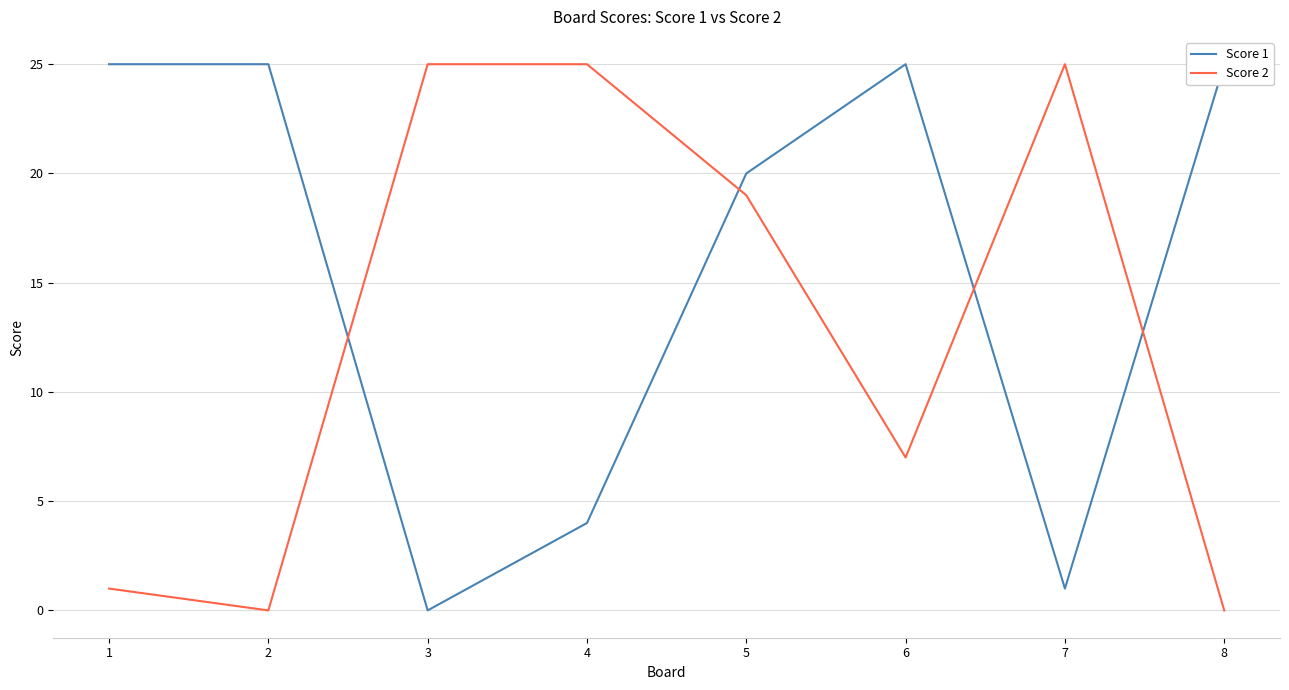

Where is the first local minimum for Score 1?

3